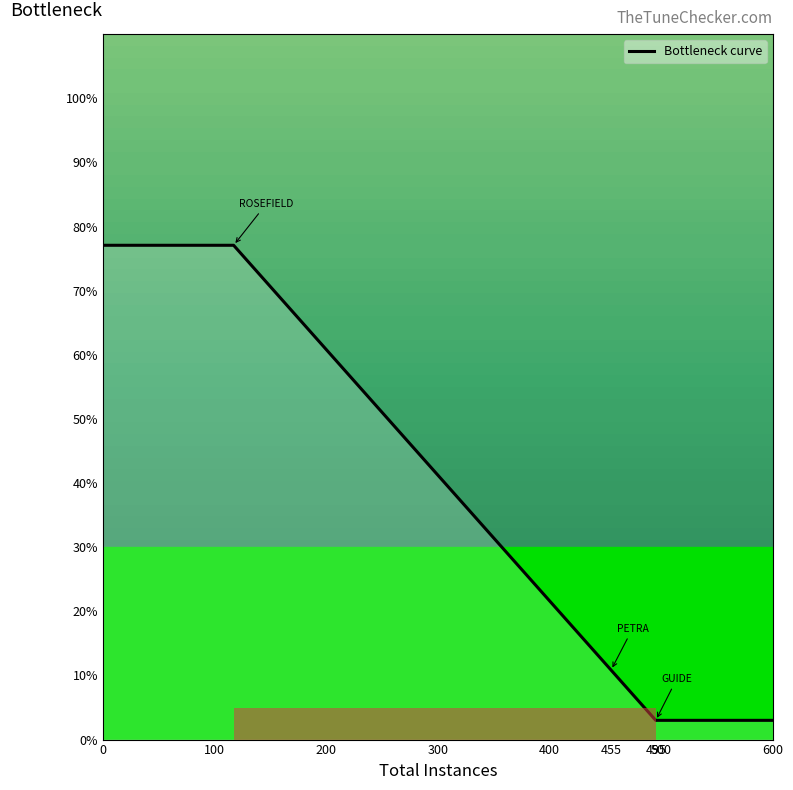

Does the chart have visible grid lines?

No